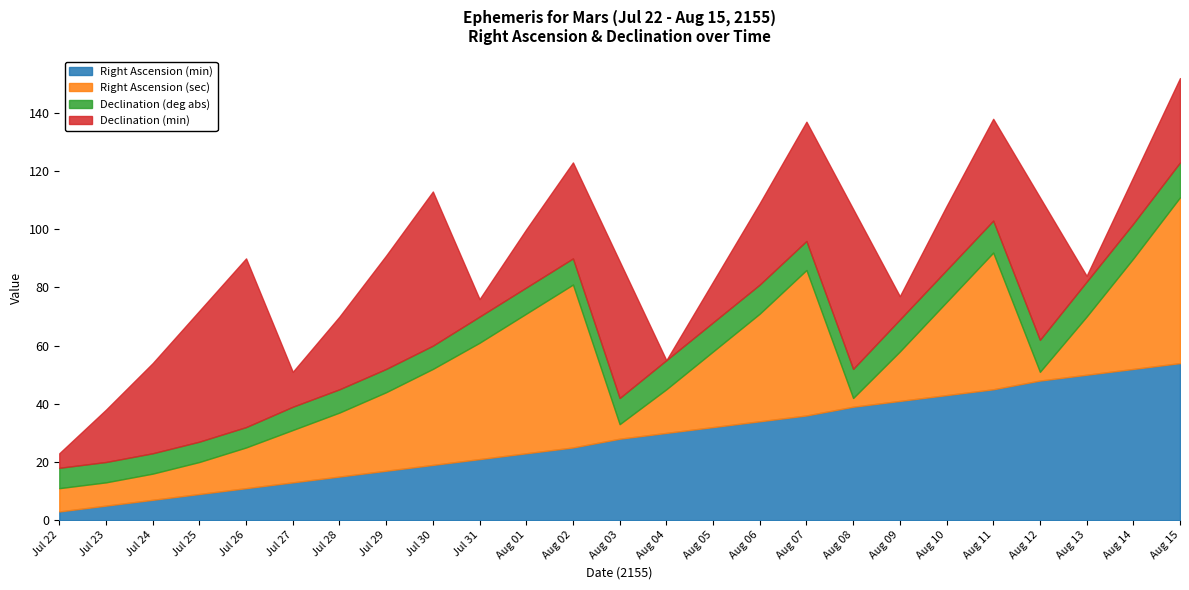

Reading left to right, extract all data points from this chart.

Right Ascension (min): Jul 22=3	Jul 23=5	Jul 24=7	Jul 25=9	Jul 26=11	Jul 27=13	Jul 28=15	Jul 29=17	Jul 30=19	Jul 31=21	Aug 01=23	Aug 02=25	Aug 03=28	Aug 04=30	Aug 05=32	Aug 06=34	Aug 07=36	Aug 08=39	Aug 09=41	Aug 10=43	Aug 11=45	Aug 12=48	Aug 13=50	Aug 14=52	Aug 15=54
Right Ascension (sec): Jul 22=8	Jul 23=8	Jul 24=9	Jul 25=11	Jul 26=14	Jul 27=18	Jul 28=22	Jul 29=27	Jul 30=33	Jul 31=40	Aug 01=48	Aug 02=56	Aug 03=5	Aug 04=15	Aug 05=26	Aug 06=37	Aug 07=50	Aug 08=3	Aug 09=17	Aug 10=32	Aug 11=47	Aug 12=3	Aug 13=20	Aug 14=38	Aug 15=57
Declination (deg abs): Jul 22=7	Jul 23=7	Jul 24=7	Jul 25=7	Jul 26=7	Jul 27=8	Jul 28=8	Jul 29=8	Jul 30=8	Jul 31=9	Aug 01=9	Aug 02=9	Aug 03=9	Aug 04=10	Aug 05=10	Aug 06=10	Aug 07=10	Aug 08=10	Aug 09=11	Aug 10=11	Aug 11=11	Aug 12=11	Aug 13=12	Aug 14=12	Aug 15=12
Declination (min): Jul 22=5	Jul 23=18	Jul 24=31	Jul 25=45	Jul 26=58	Jul 27=12	Jul 28=25	Jul 29=39	Jul 30=53	Jul 31=6	Aug 01=20	Aug 02=33	Aug 03=47	Aug 04=0	Aug 05=14	Aug 06=28	Aug 07=41	Aug 08=55	Aug 09=8	Aug 10=22	Aug 11=35	Aug 12=49	Aug 13=2	Aug 14=16	Aug 15=29